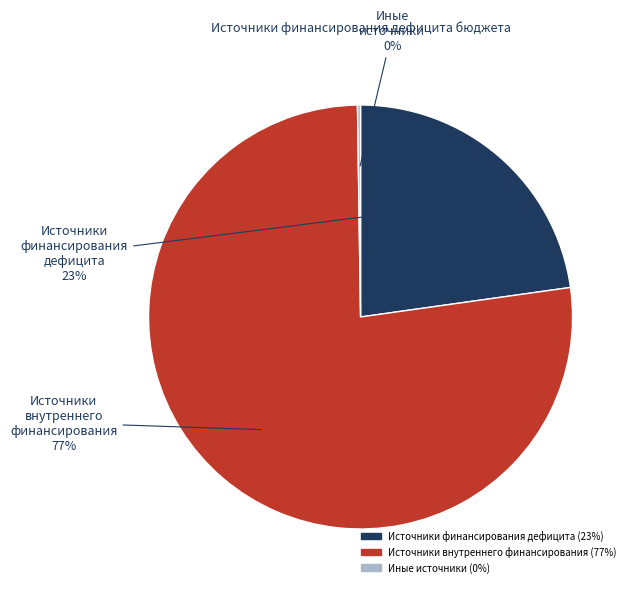

What is the largest slice in the pie chart?

Источники внутреннего финансирования